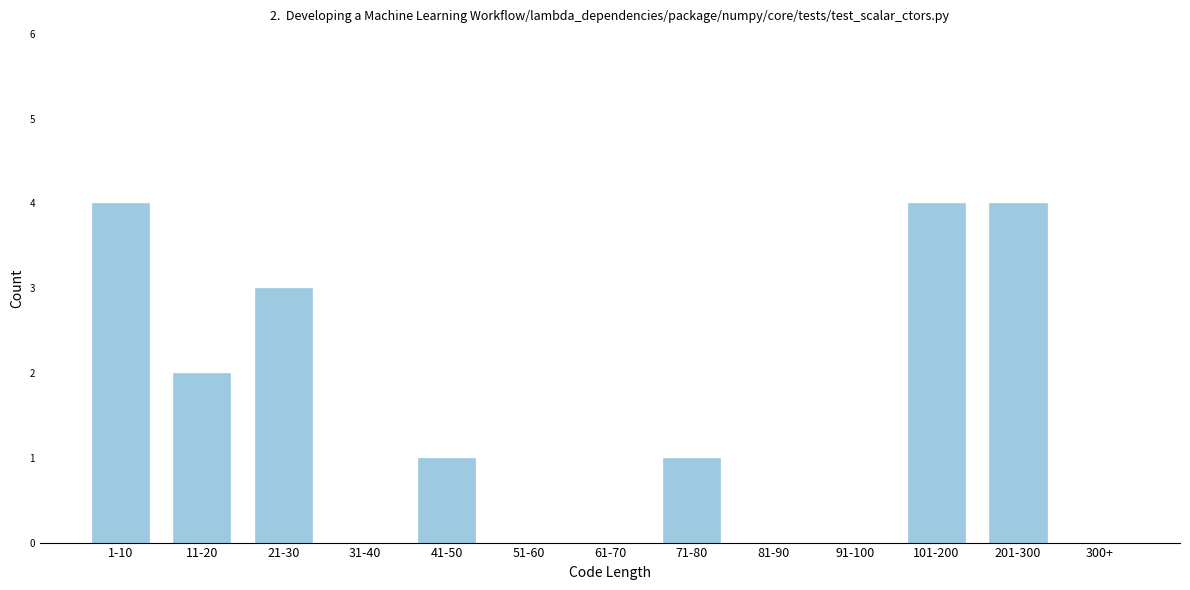

Reading left to right, list all the values displayed in this chart.

1-10=4	11-20=2	21-30=3	31-40=0	41-50=1	51-60=0	61-70=0	71-80=1	81-90=0	91-100=0	101-200=4	201-300=4	300+=0